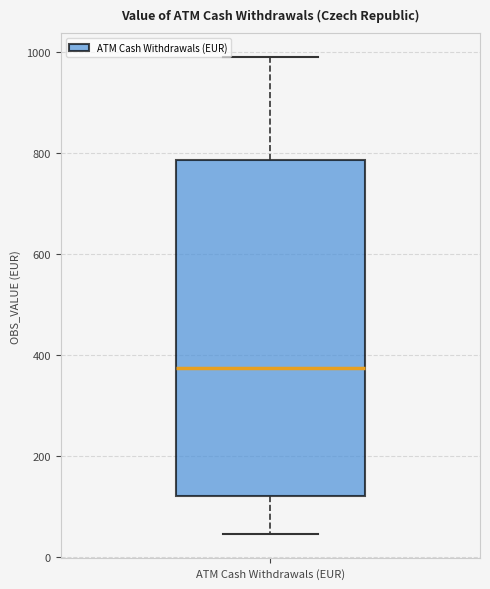

Read this box plot against the y-axis: the position of the median line, the range covered by the box, and the ends of both whiskers. The values are not printed on the chart, so give them approximately, as read against the axis.

median 380, box 120 to 780, whiskers 40 to 980